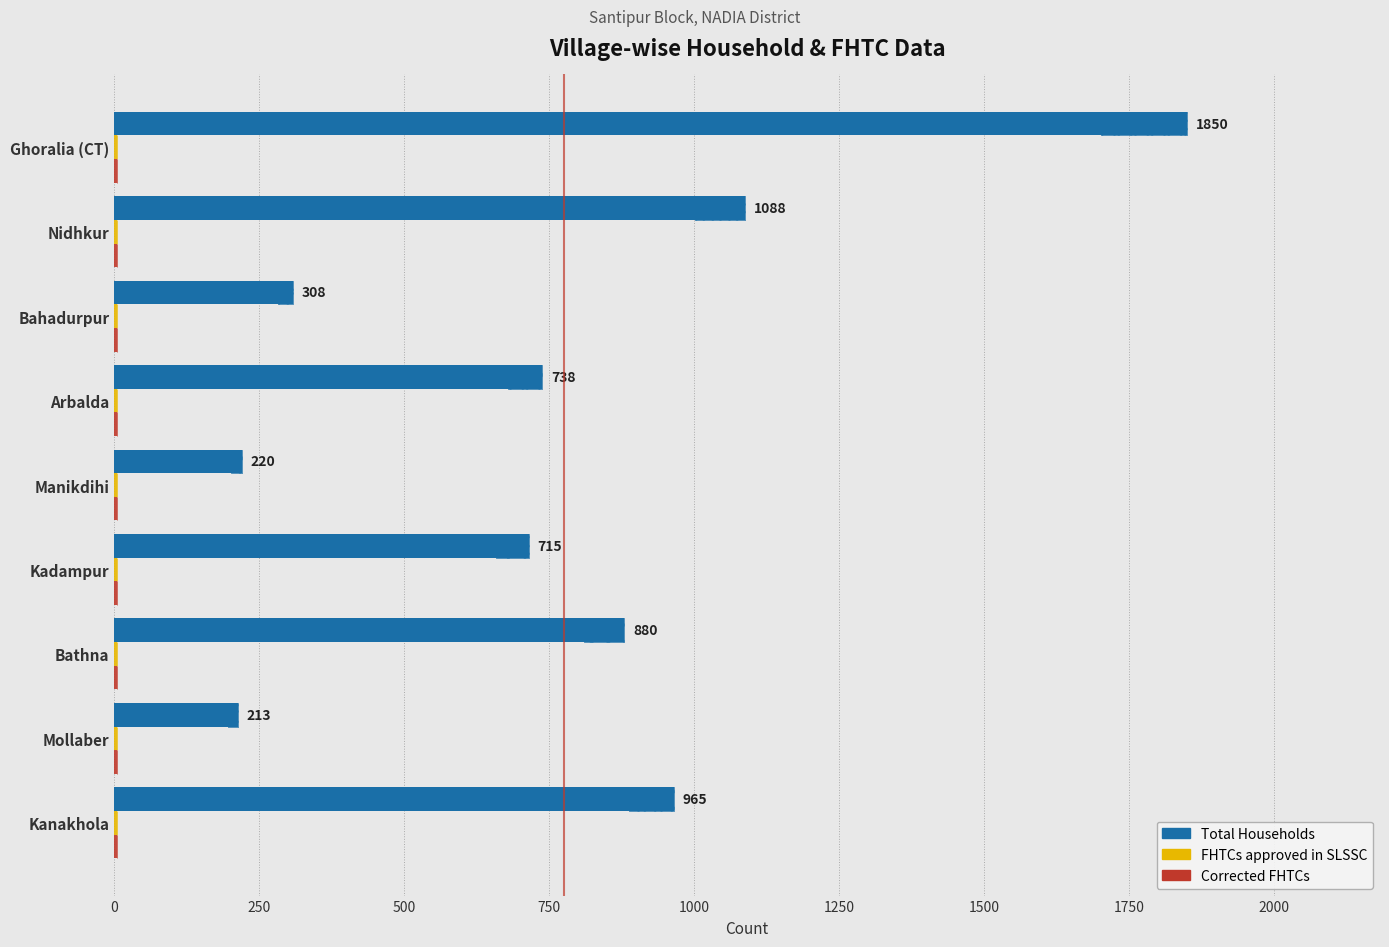

How many categories are shown in the chart?

9